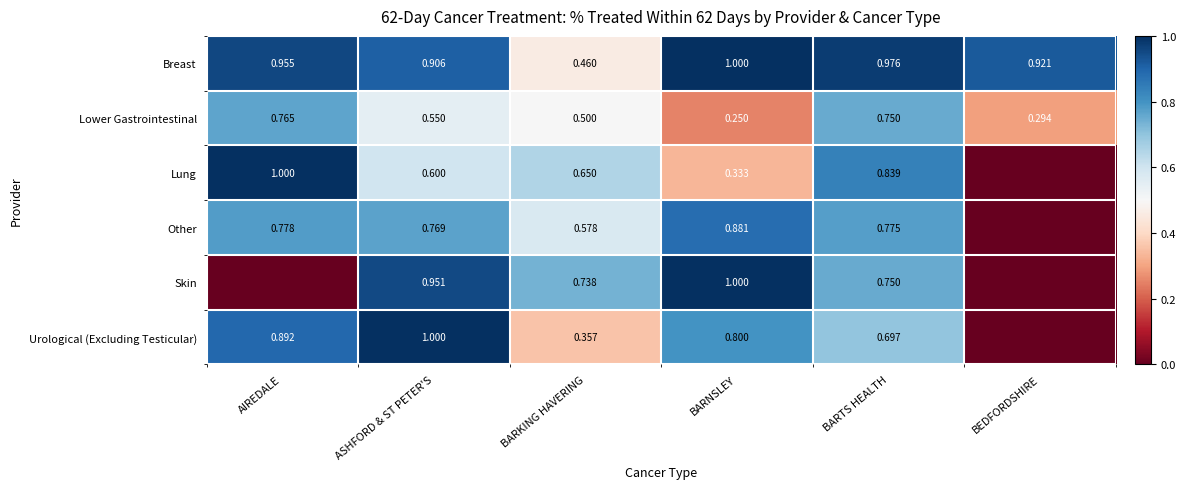

At ASHFORD & ST PETER'S, list the series in order from largest to smallest.

Urological (Excluding Testicular), Skin, Breast, Other, Lung, Lower Gastrointestinal